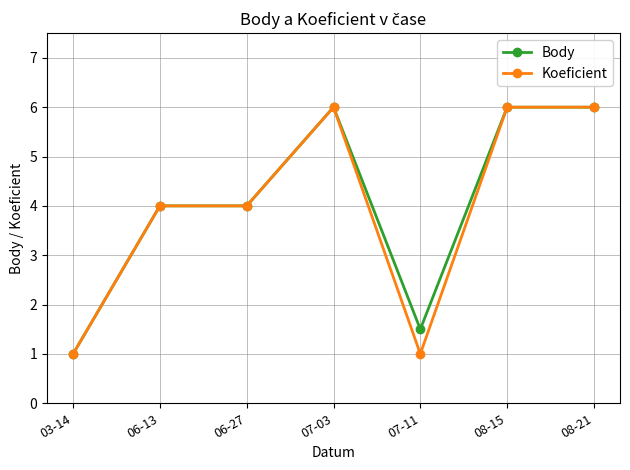

Count the number of data series in this chart.

2